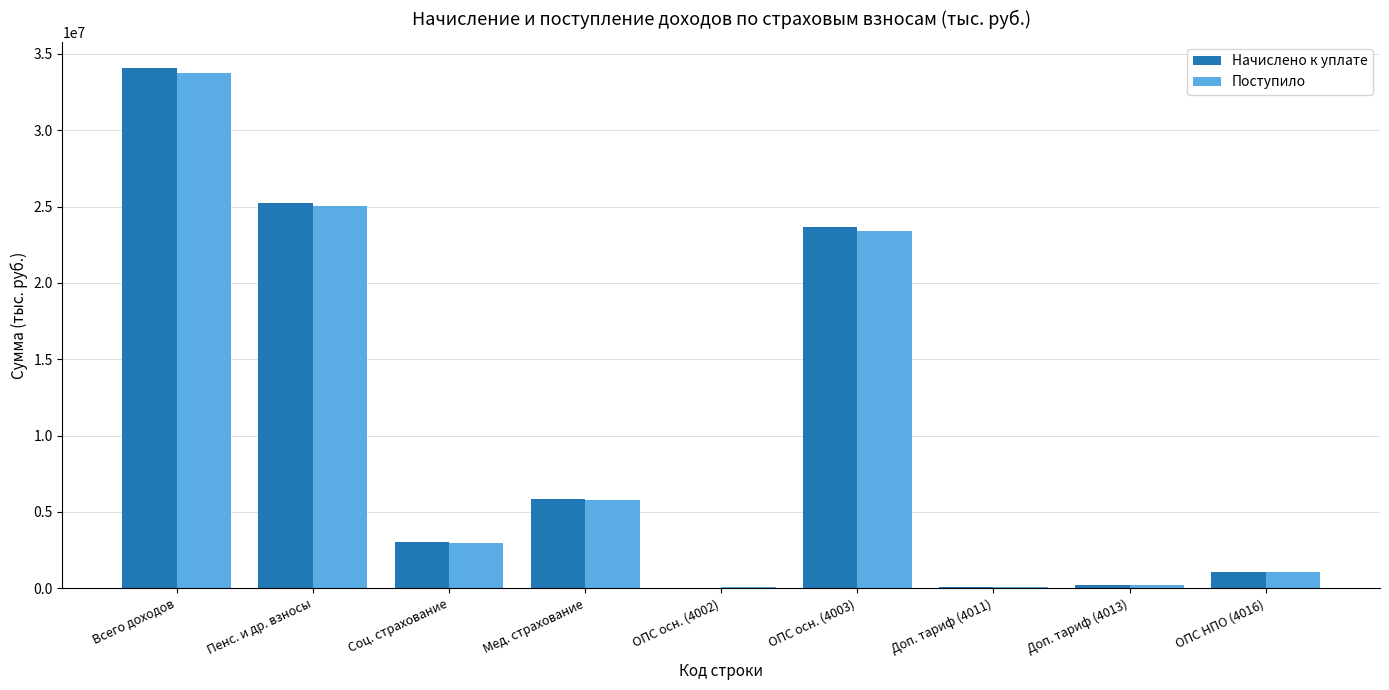

What is the total value across all series at Мед. страхование?

11592699